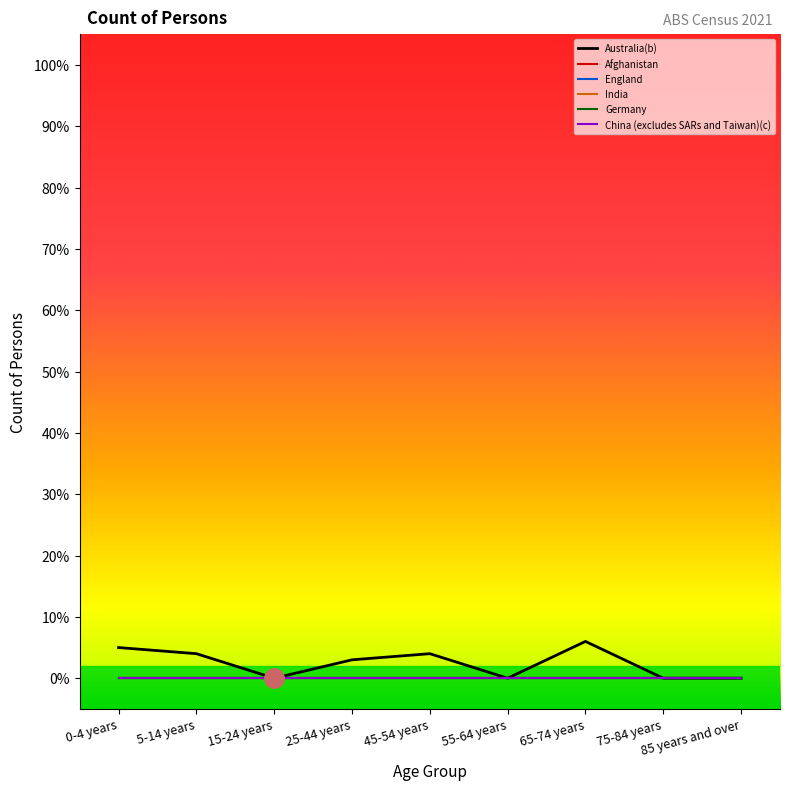

What is the label of the 8th point from the right?

5-14 years